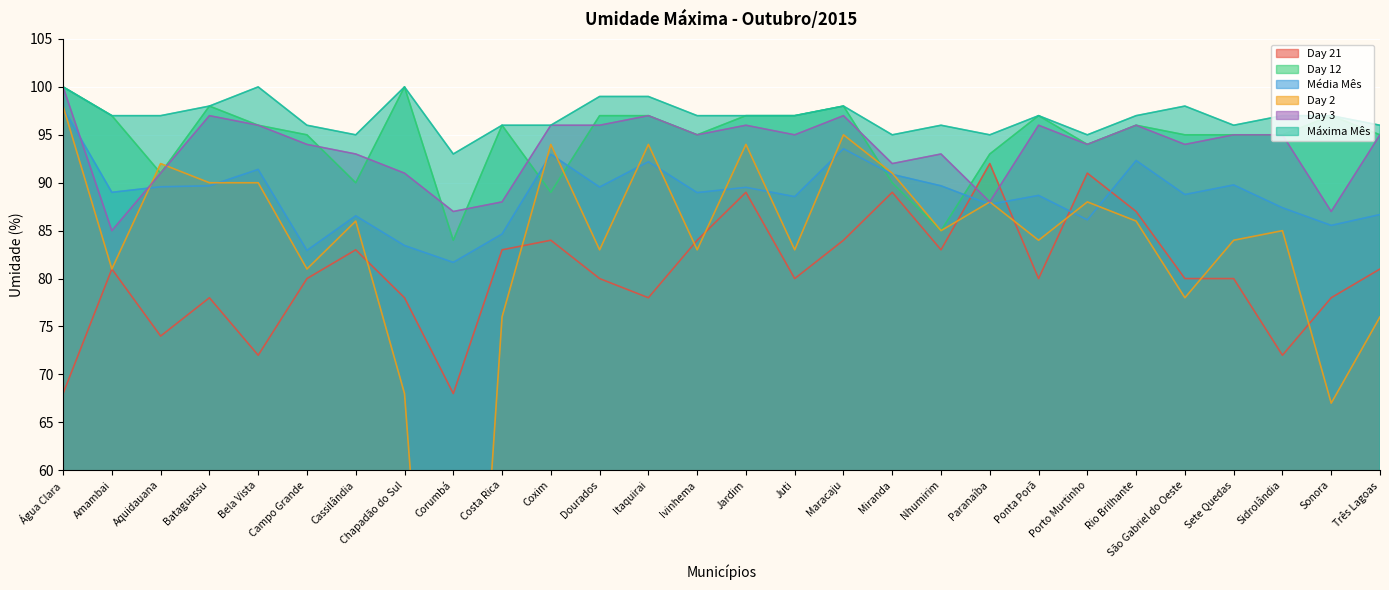

What is the difference between the second highest and minimum values in the Day 12 series?

16.0